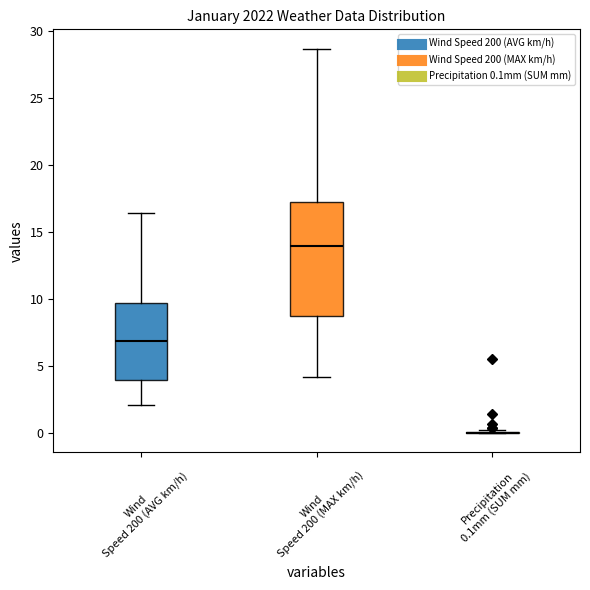

Reading left to right, transcribe this box plot: for each box, give where its median line is, the range the box spans, and where its two whiskers end, as read against the y-axis. The values are not printed on the chart, so give them approximately, as read against the axis.

Wind Speed 200 (AVG km/h): median 7.0, box 4.0 to 9.5, whiskers 2.0 to 16.5
Wind Speed 200 (MAX km/h): median 14.0, box 9.0 to 17.0, whiskers 4.0 to 28.5
Precipitation 0.1mm (SUM mm): box collapsed to a line at 0.0, whiskers 0.0 to 0.0